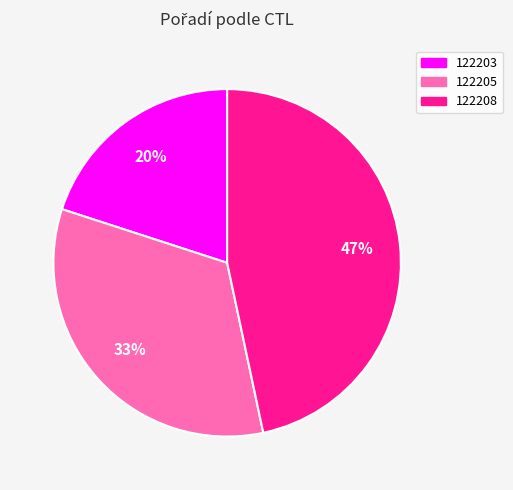

How many slices are in this pie chart?

3